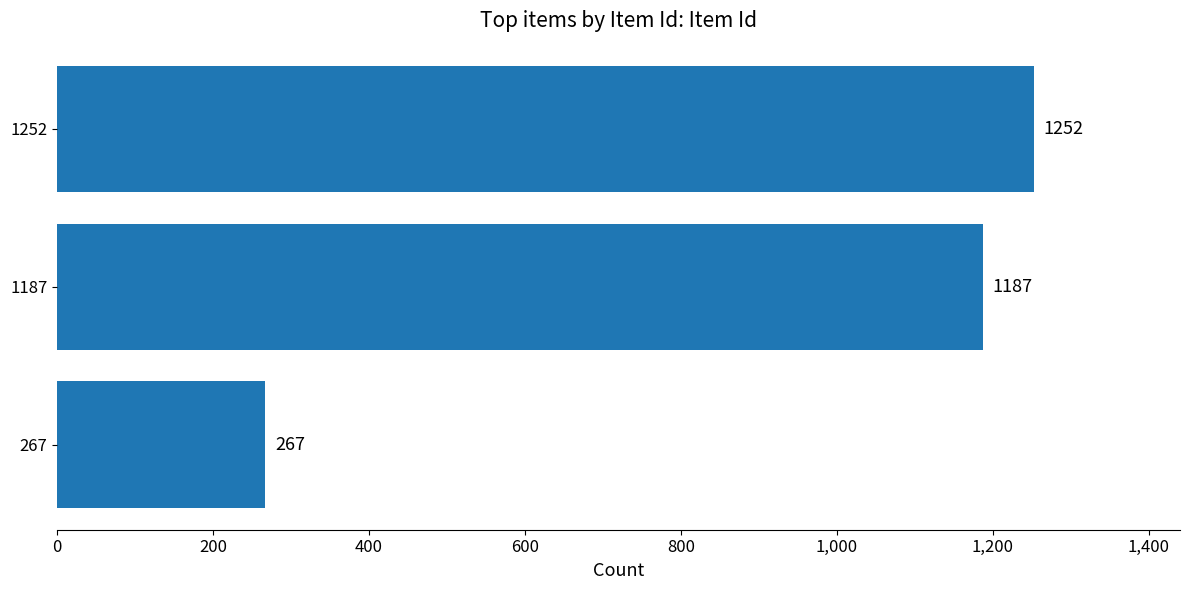

What is the change in value from 1252 to 267?

-985